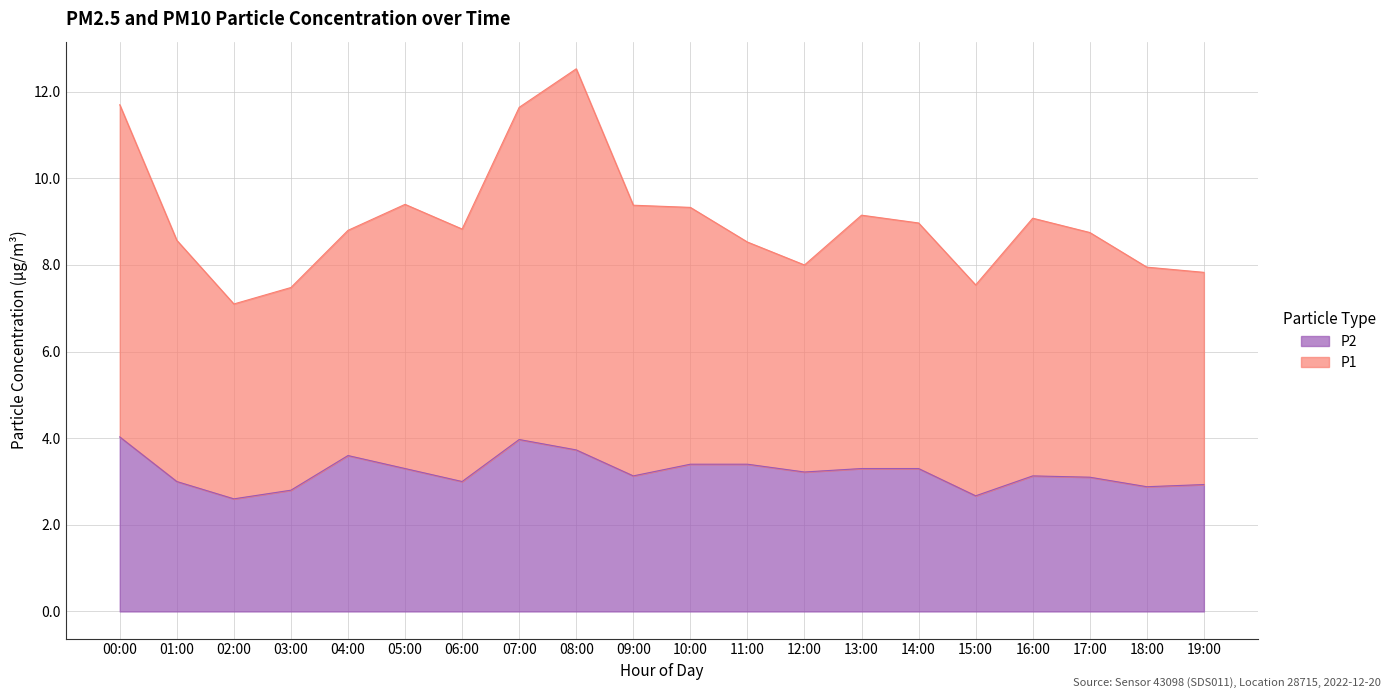

What is the label of the 7th point from the left?

06:00